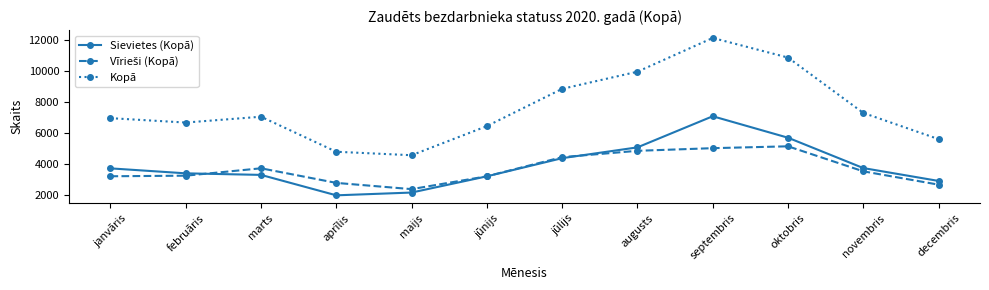

What is the label of the 5th point from the right?

augusts